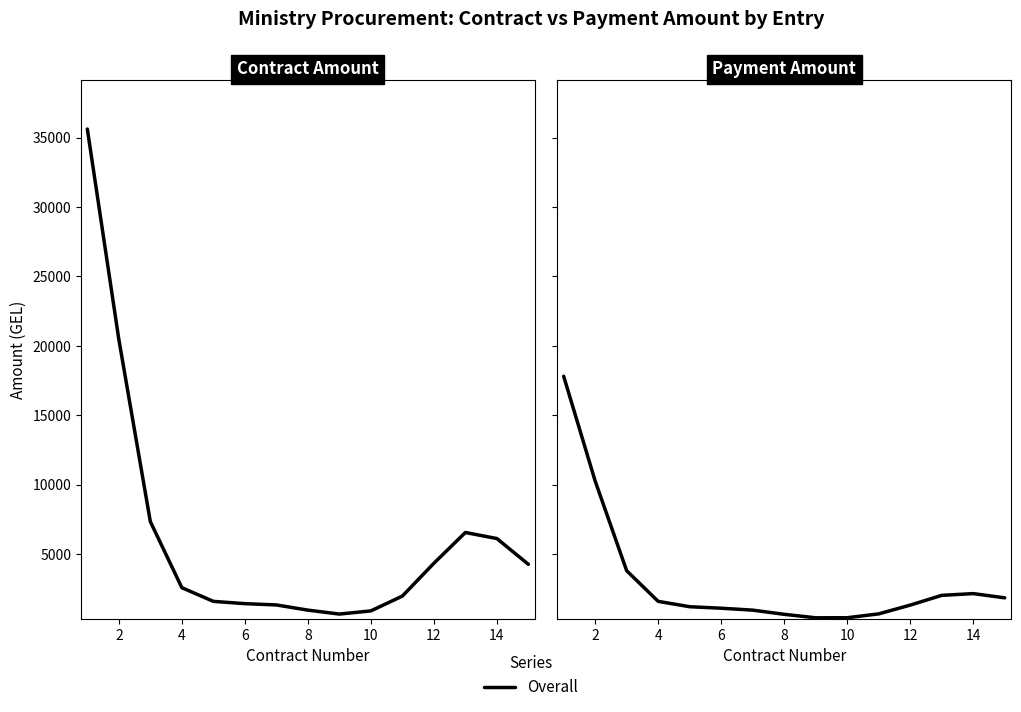

At which label is the value closest to 9106?

2